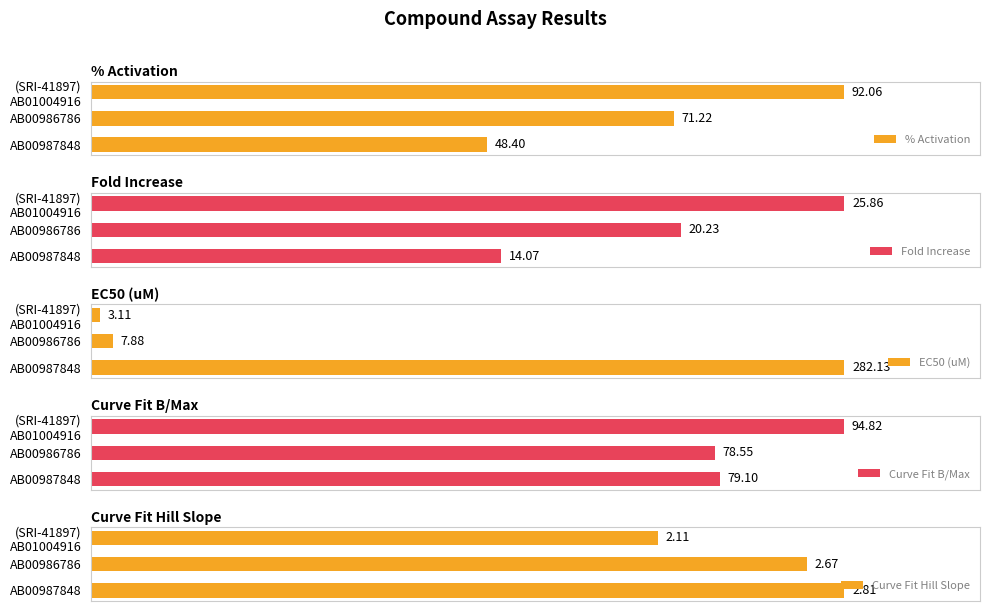

How many values in the % Activation series exceed 71?

2